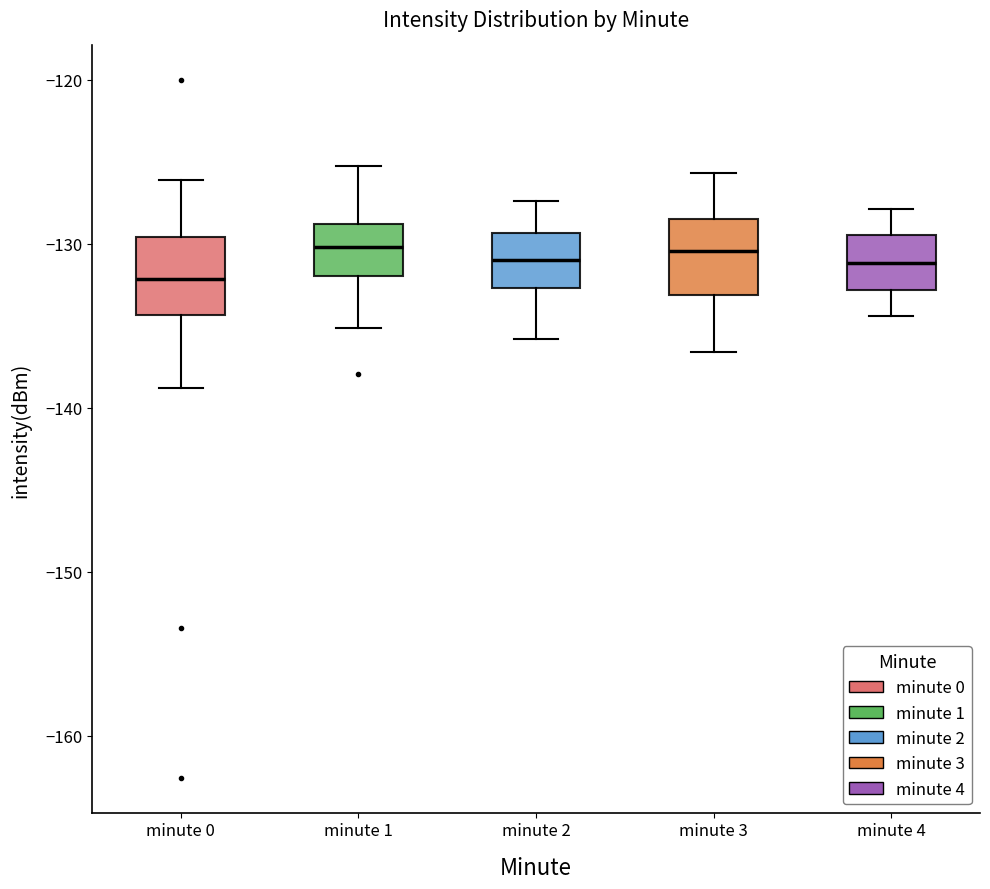

Reading left to right, read every box against the y-axis: the position of its median line, the range the box covers, and the ends of its whiskers. The values are not printed on the chart, so give them approximately, as read against the axis.

minute 0: median -132, box -134 to -130, whiskers -139 to -126
minute 1: median -130, box -132 to -129, whiskers -135 to -125
minute 2: median -131, box -133 to -129, whiskers -136 to -127
minute 3: median -130, box -133 to -128, whiskers -137 to -126
minute 4: median -131, box -133 to -129, whiskers -134 to -128